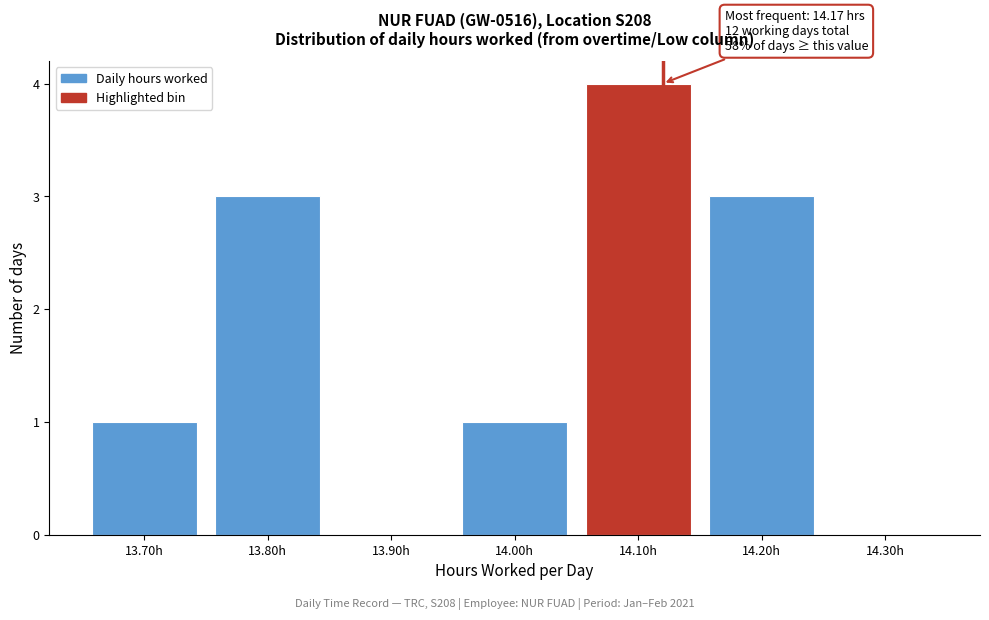

Reading left to right, extract all data points from this chart.

13.70h=1	13.80h=3	13.90h=0	14.00h=1	14.10h=4	14.20h=3	14.30h=0